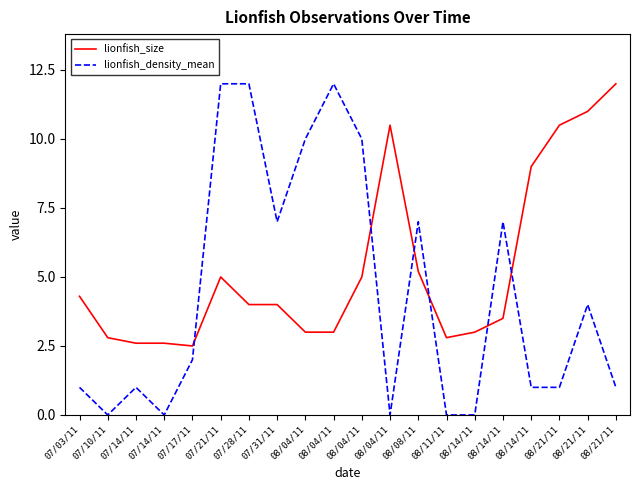

The value of lionfish_size at 08/04/11 is 3.0. True or false?

True